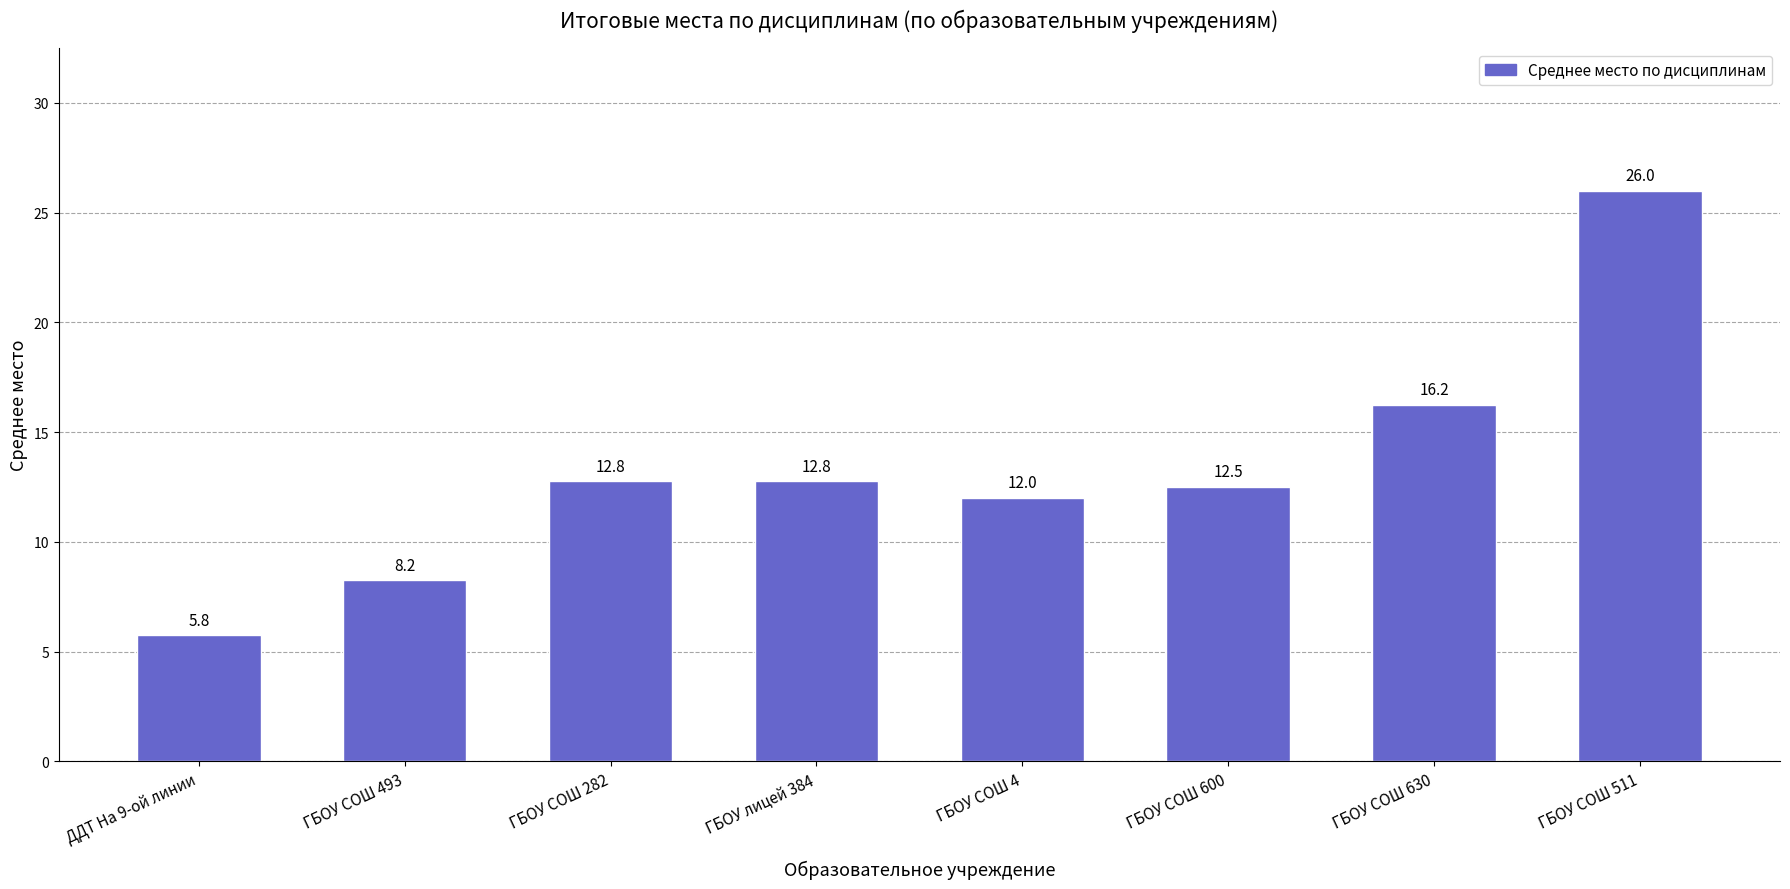

At which label does the data first exceed 12?

ГБОУ СОШ 282